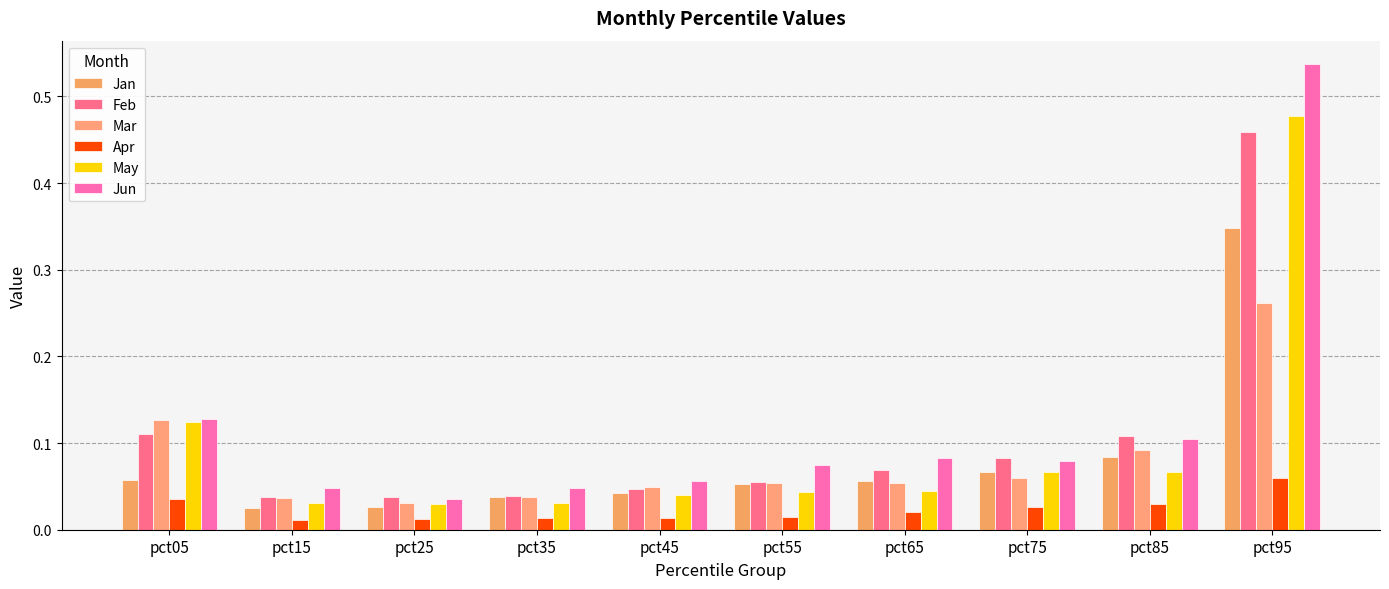

What is the spread (max minus min) of values at pct05?

0.1